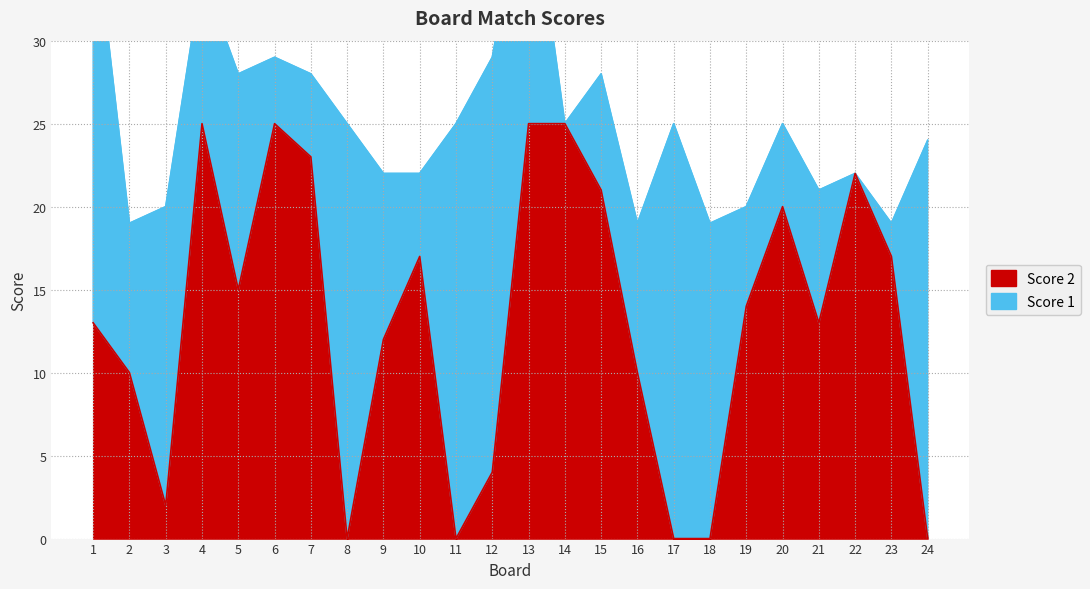

What is the difference between the values at 15 and 19?

7